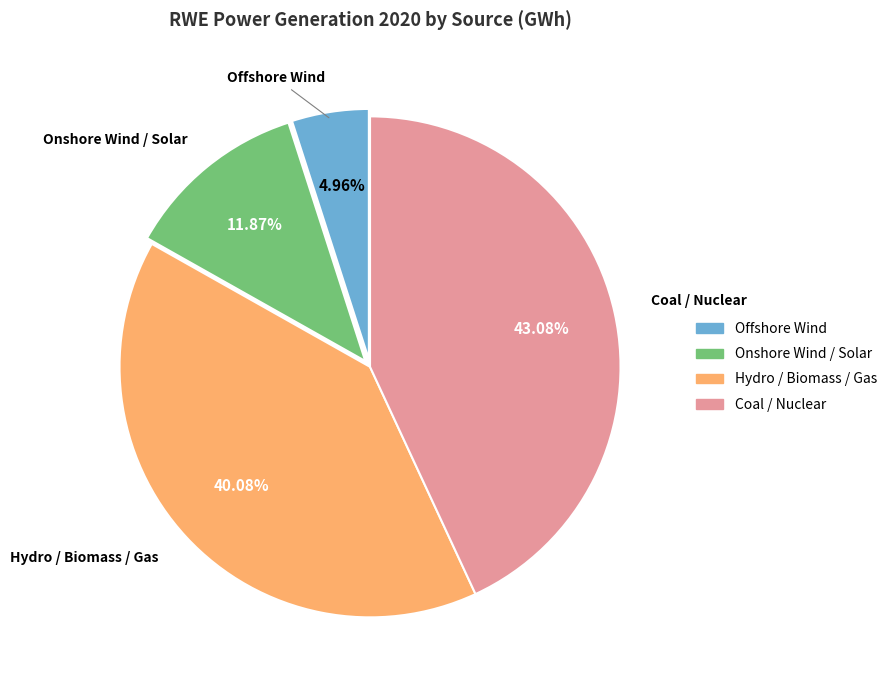

What is the largest slice in the pie chart?

Coal / Nuclear